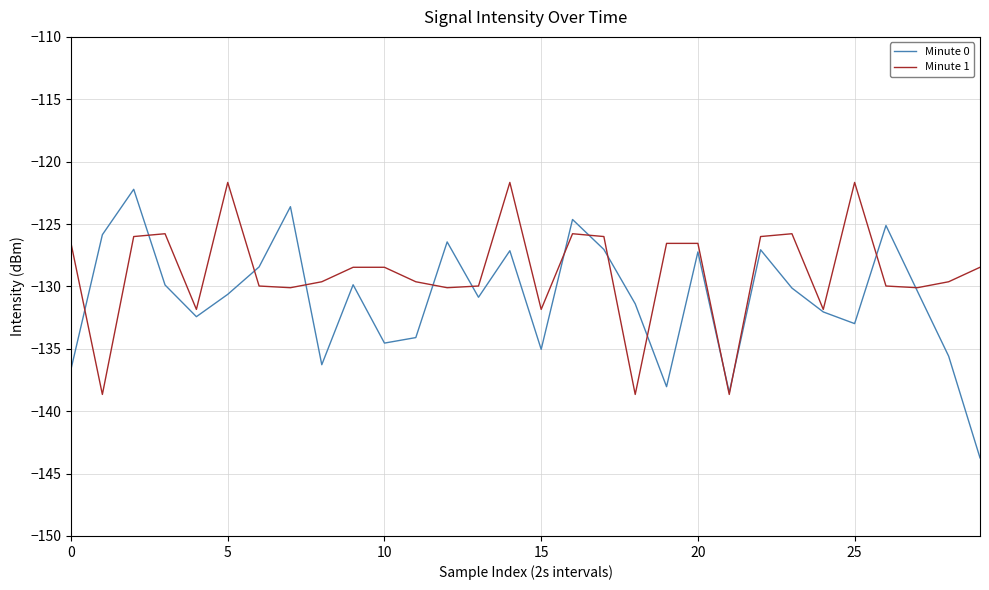

Which series has the largest range (max minus min)?

Minute 0